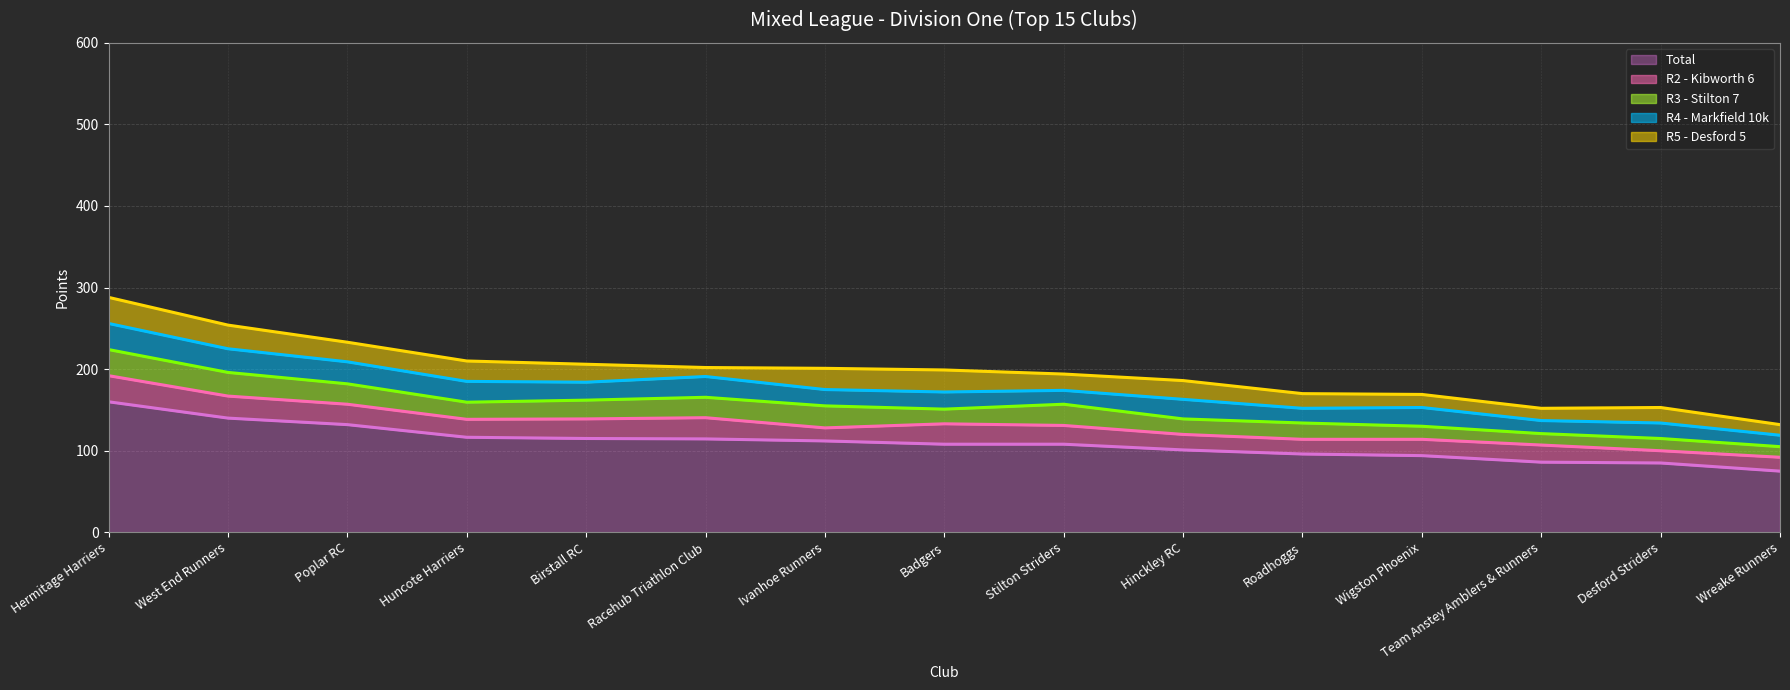

True or false: R5 - Desford 5 has a value of 19.0 at Desford Striders.

True